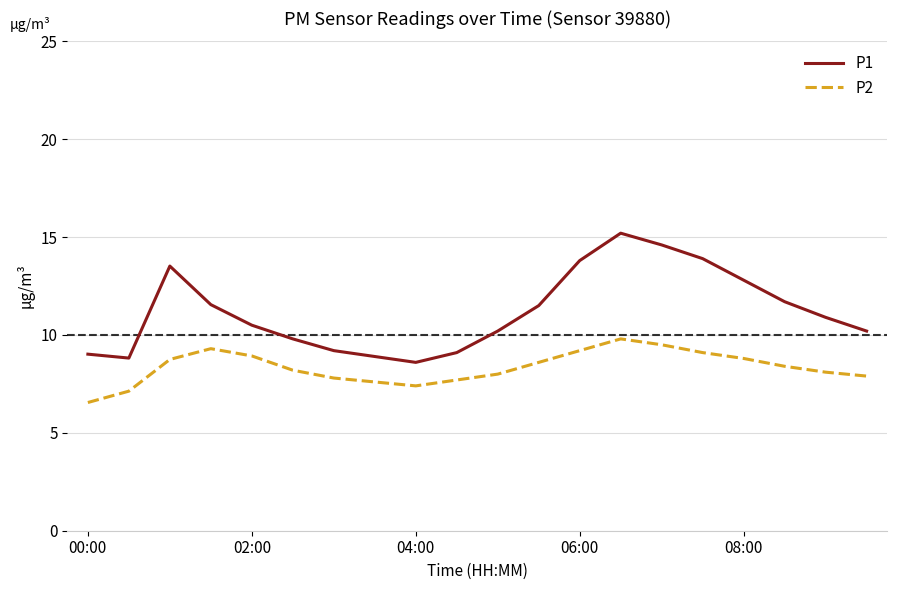

True or false: P2 and P1 cross at least once.

False